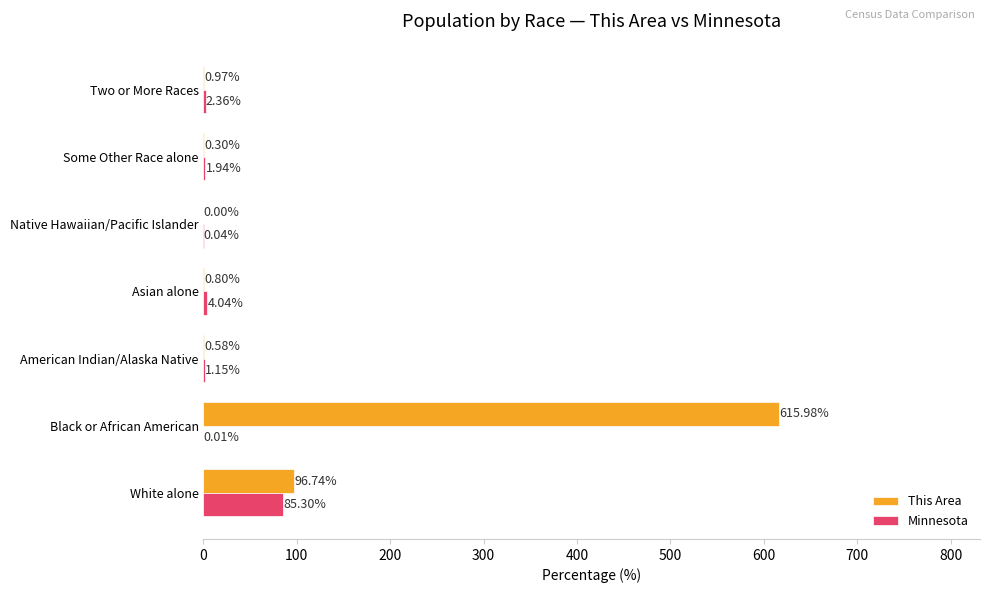

At which label does Minnesota reach its peak?

White alone